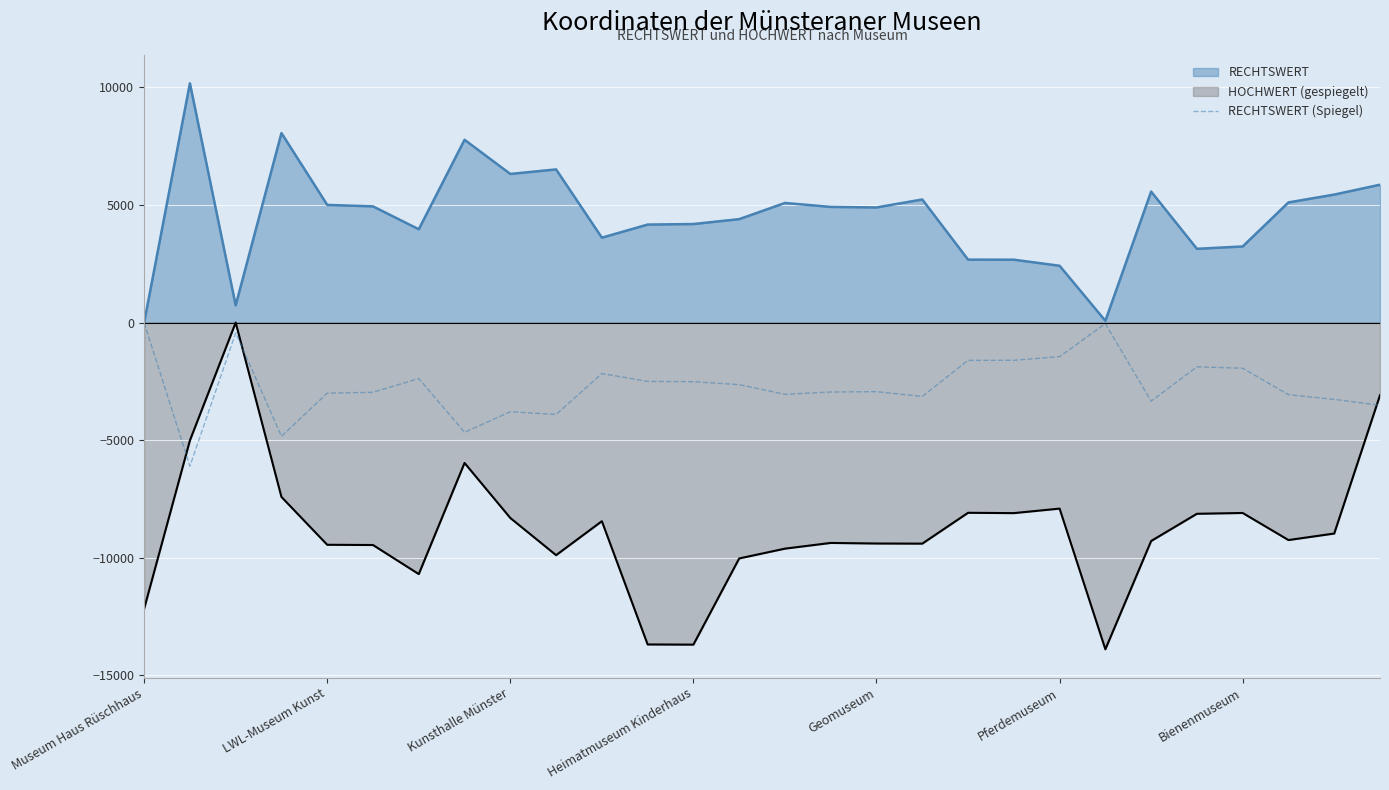

What is the total value across all series at Kunsthalle Münster?

-5778.8